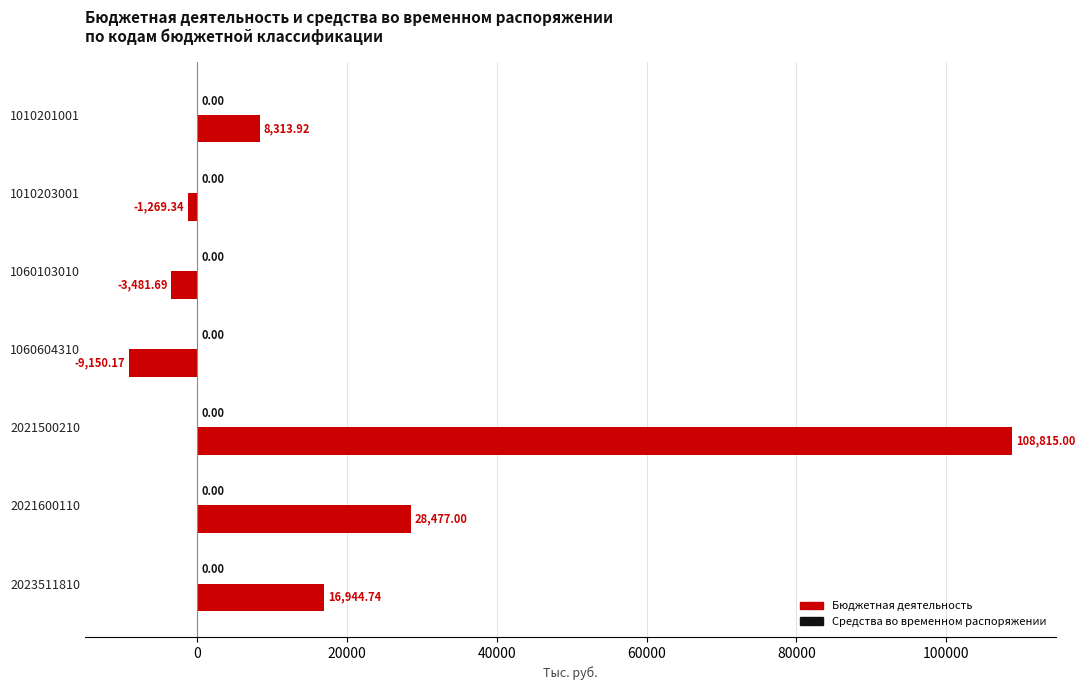

What is the average value?

21235.6